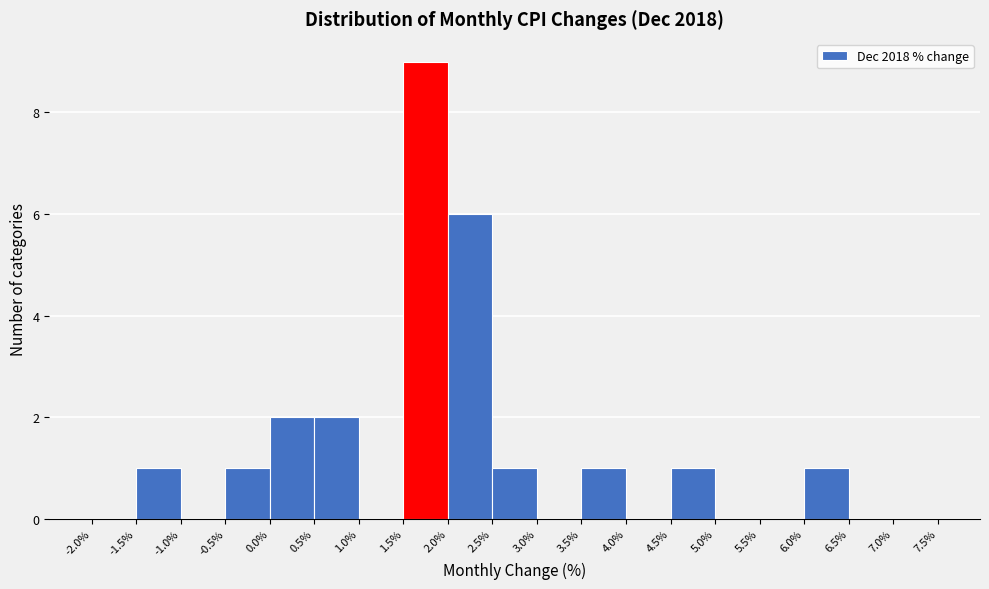

What is the height of the bar covering 4.5% to 5.0% on the x-axis? The values are not printed on the chart, so give them approximately, as read against the axis.

1